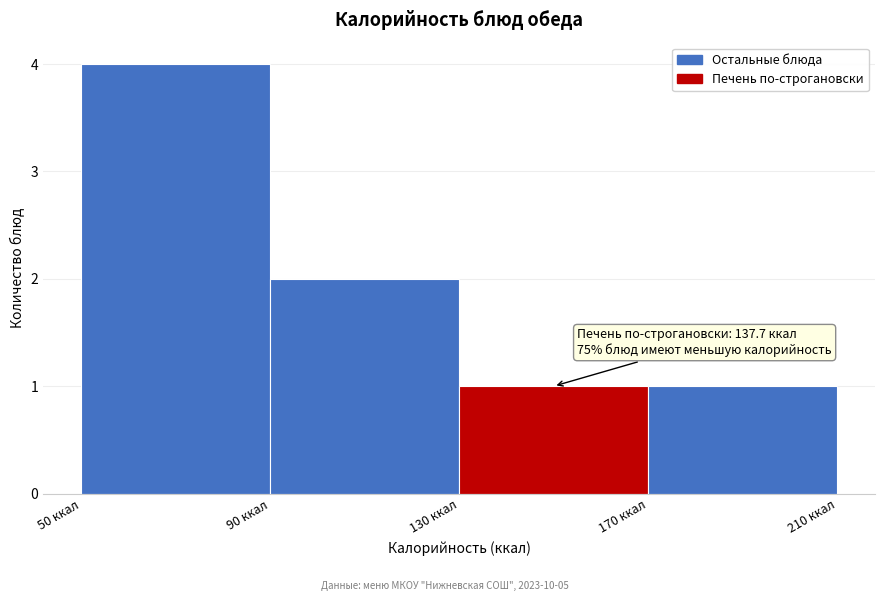

Which range on the x-axis has the tallest bar?

50 to 90